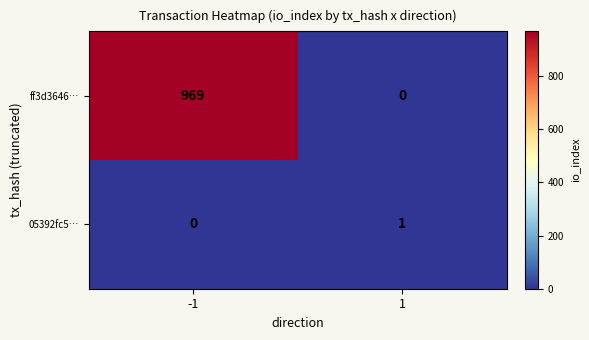

Reading left to right, transcribe all the data shown in this chart.

ff3d3646…: -1=969	1=0
05392fc5…: -1=0	1=1